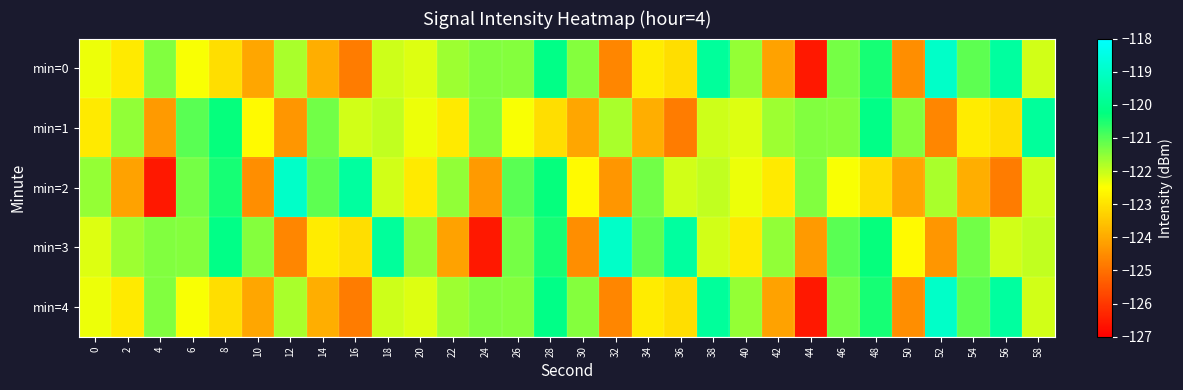

How many categories are shown in the chart?

30